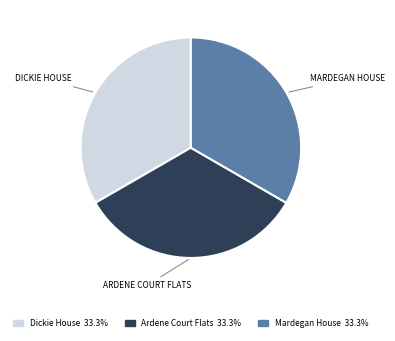

How many slices are in this pie chart?

3